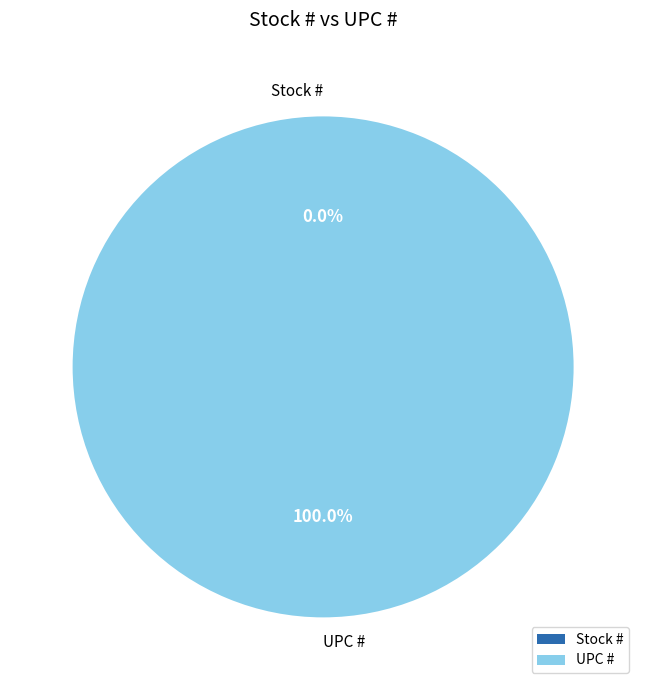

How many segments does this pie chart have?

2